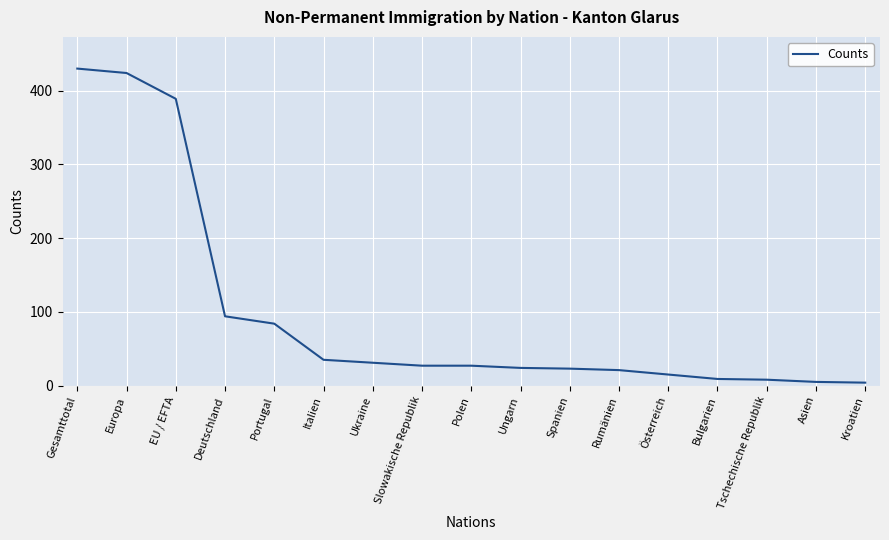

Where does the data first go above 27?

Gesamttotal